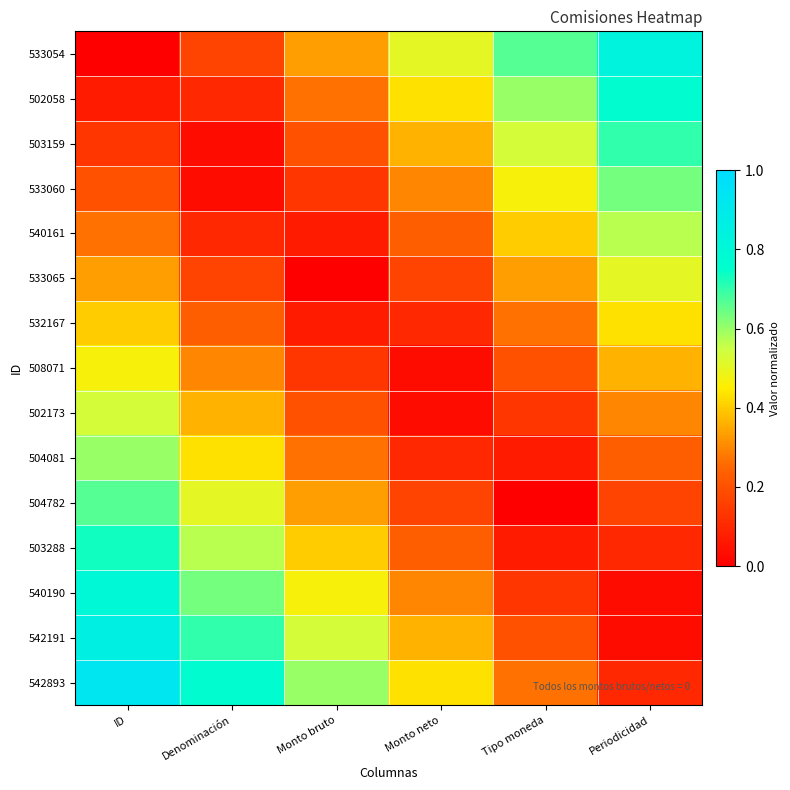

What is the spread (max minus min) of values at Monto neto?

0.5